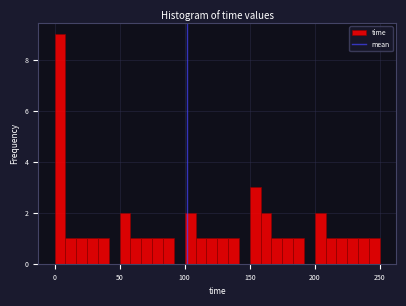

Read against the x-axis, roughly where is the centre of the tallest bar?

5